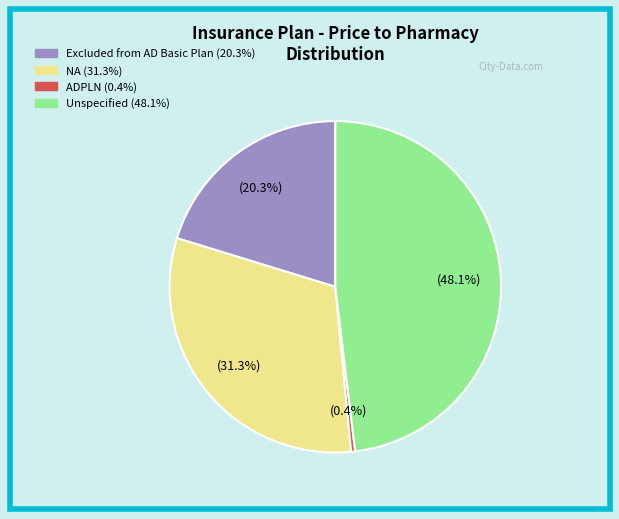

Is there a majority slice in this chart?

No